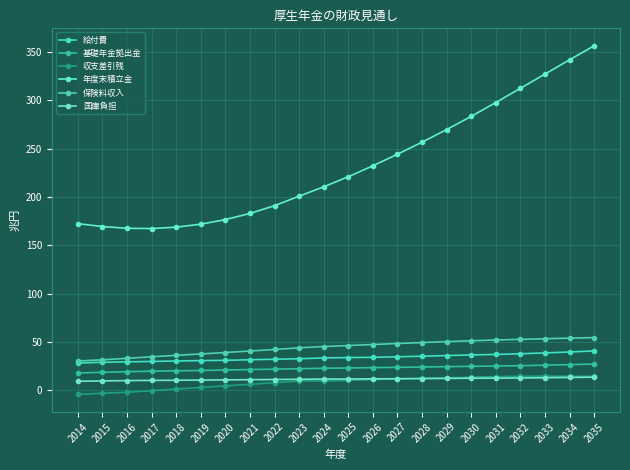

What is the minimum value for 収支差引残?

-4.1